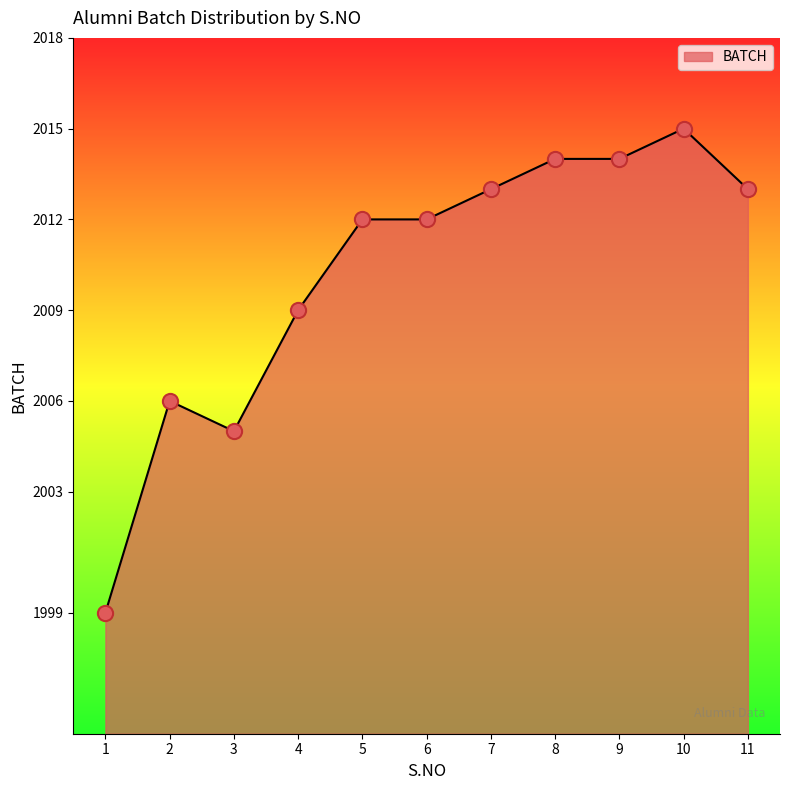

Between 3 and 7, which is larger?

7